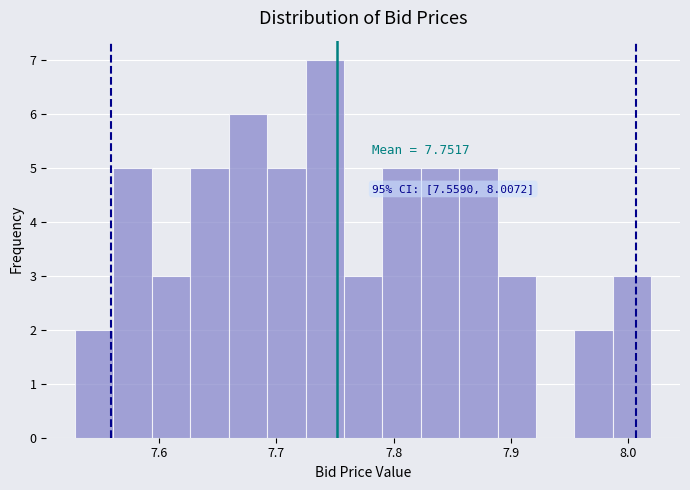

Around what value on the x-axis is the tallest bar? Give the approximate position of its centre, as read against the axis.

7.74